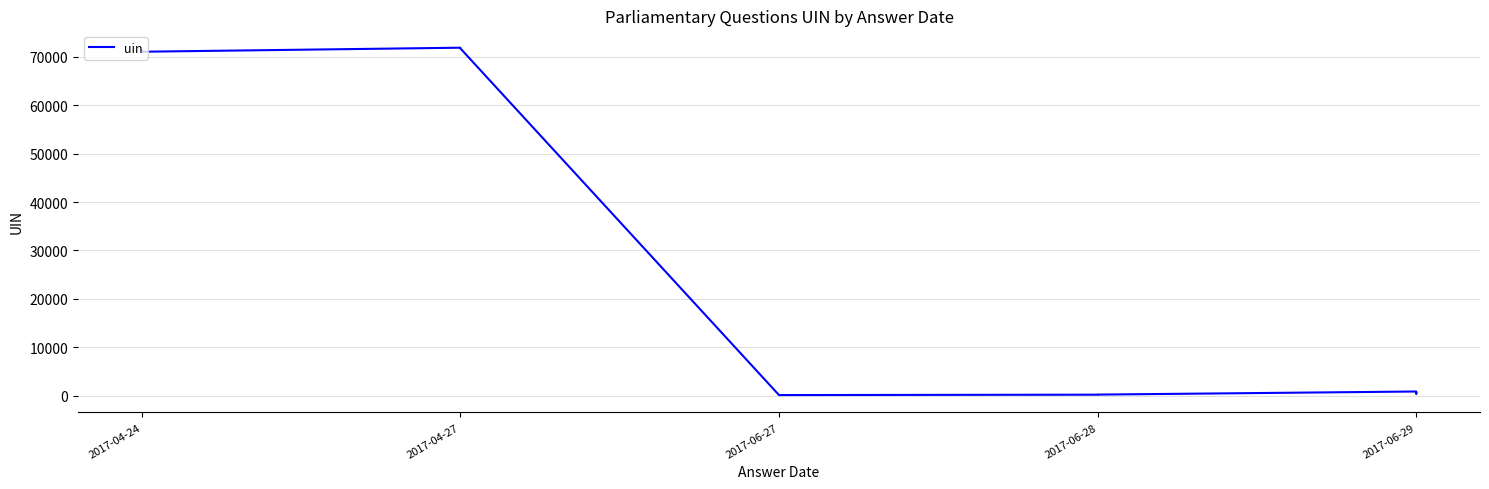

How many values are below 836?

5